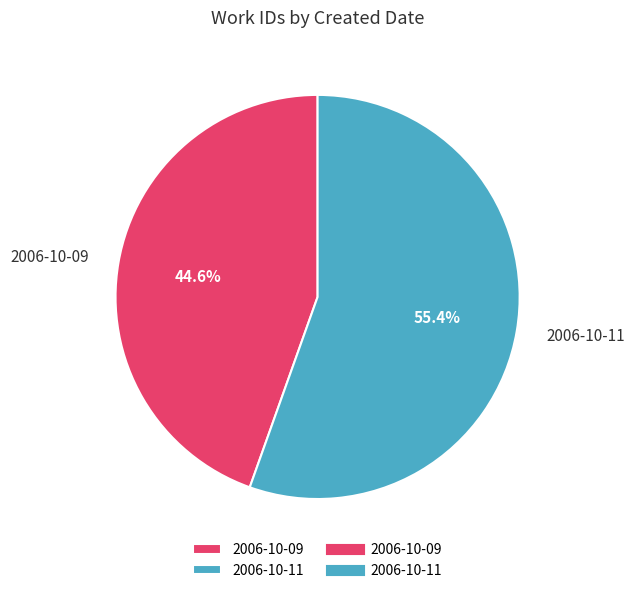

Which slice represents more than half of the pie?

2006-10-11